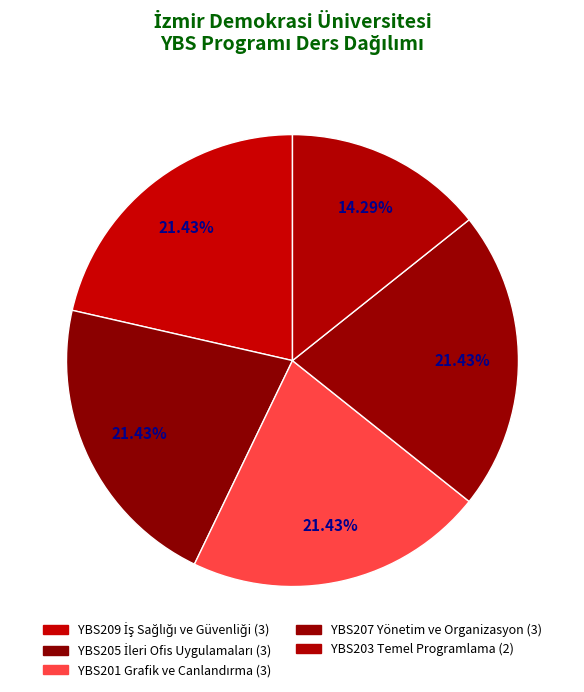

To the nearest percent, what portion does YBS201 Grafik ve Canlandırma represent?

21%